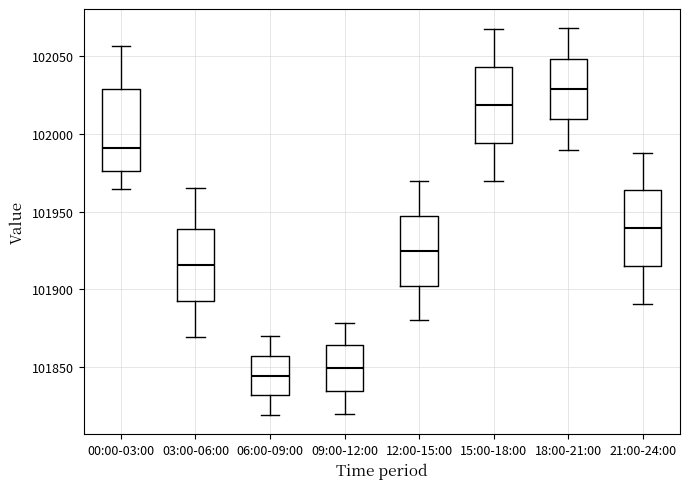

Reading left to right, read every box against the y-axis: the position of its median line, the range the box covers, and the ends of its whiskers. The values are not printed on the chart, so give them approximately, as read against the axis.

00:00-03:00: median 101990, box 101975 to 102030, whiskers 101965 to 102055
03:00-06:00: median 101915, box 101895 to 101940, whiskers 101870 to 101965
06:00-09:00: median 101845, box 101830 to 101855, whiskers 101820 to 101870
09:00-12:00: median 101850, box 101835 to 101865, whiskers 101820 to 101880
12:00-15:00: median 101925, box 101900 to 101945, whiskers 101880 to 101970
15:00-18:00: median 102020, box 101995 to 102045, whiskers 101970 to 102070
18:00-21:00: median 102030, box 102010 to 102050, whiskers 101990 to 102070
21:00-24:00: median 101940, box 101915 to 101965, whiskers 101890 to 101990